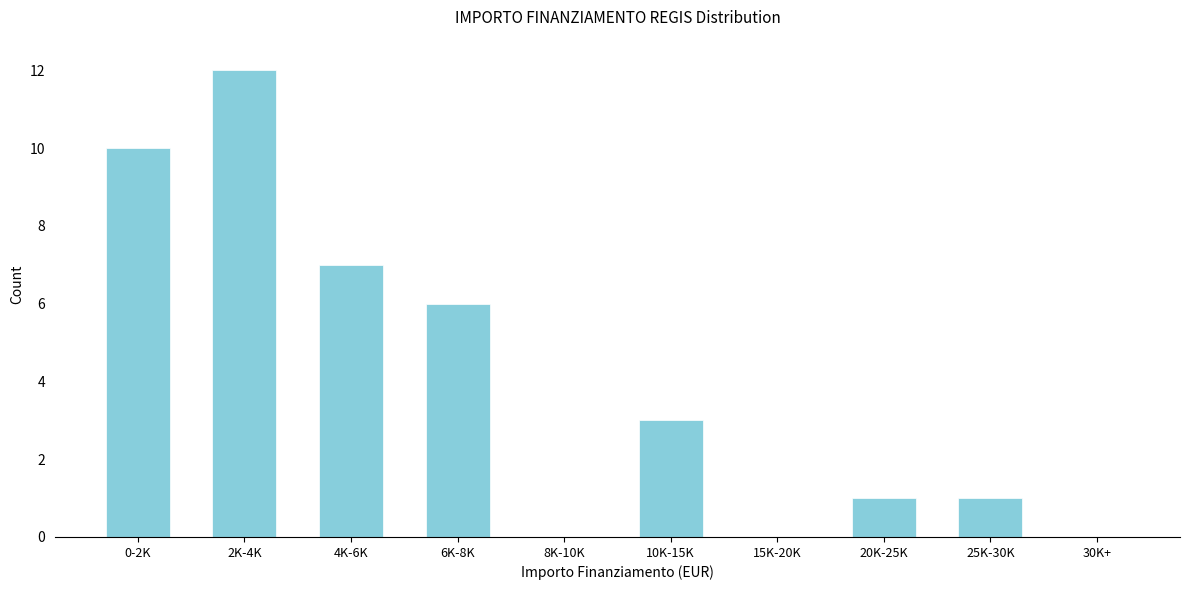

Reading left to right, list all the values displayed in this chart.

0-2K=10	2K-4K=12	4K-6K=7	6K-8K=6	8K-10K=0	10K-15K=3	15K-20K=0	20K-25K=1	25K-30K=1	30K+=0